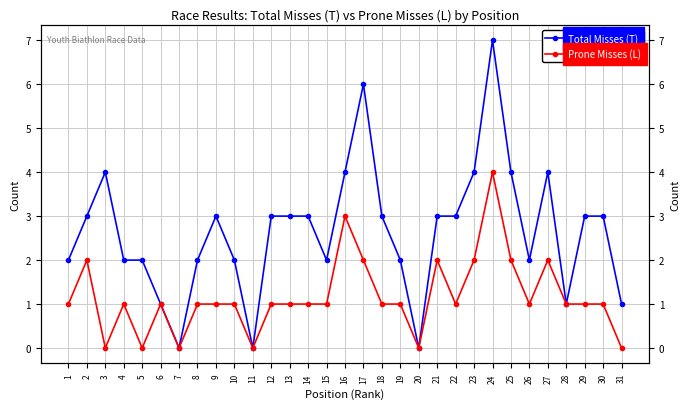

Where is the first local minimum for Prone Misses (L)?

3